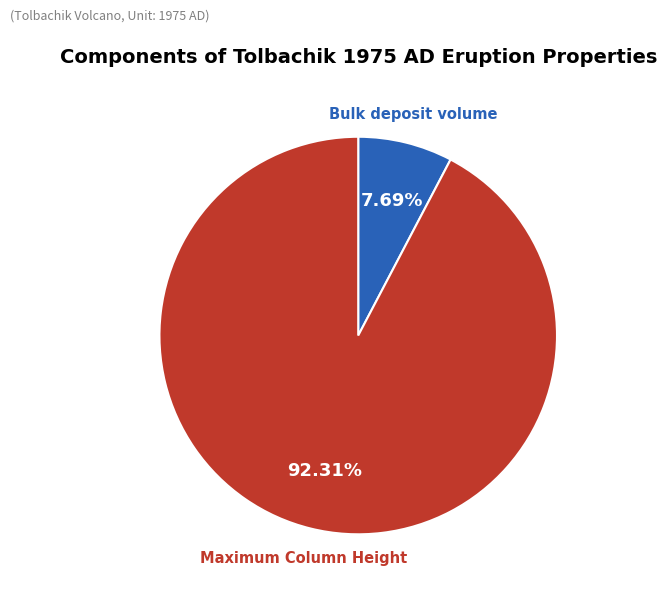

How many segments does this pie chart have?

2